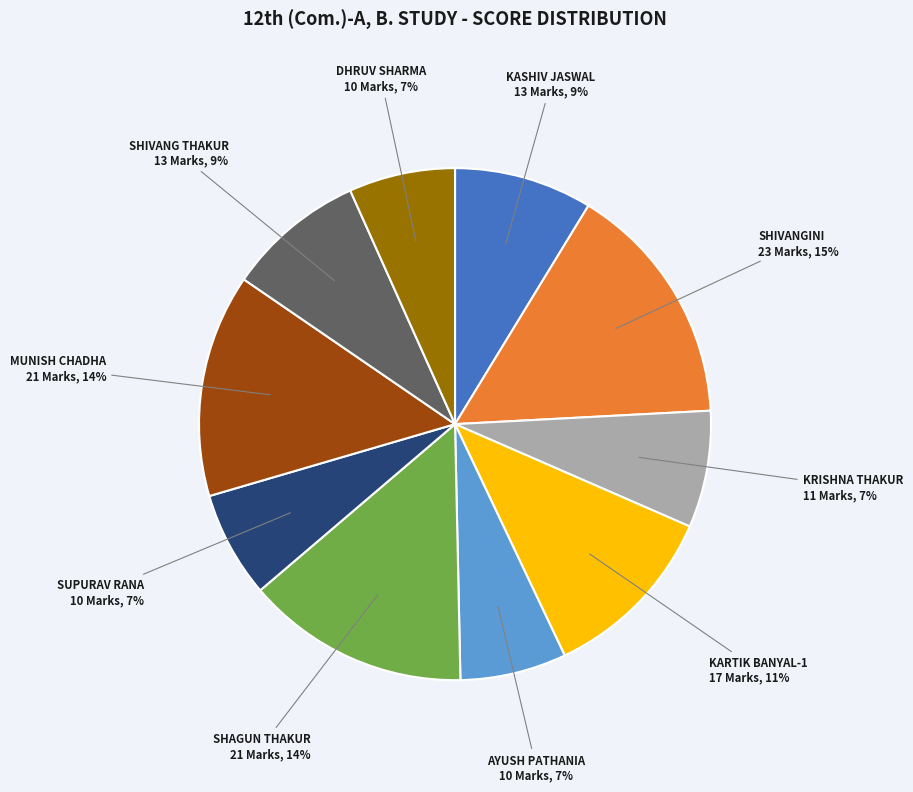

Which has a higher value, DHRUV SHARMA or KASHIV JASWAL?

KASHIV JASWAL